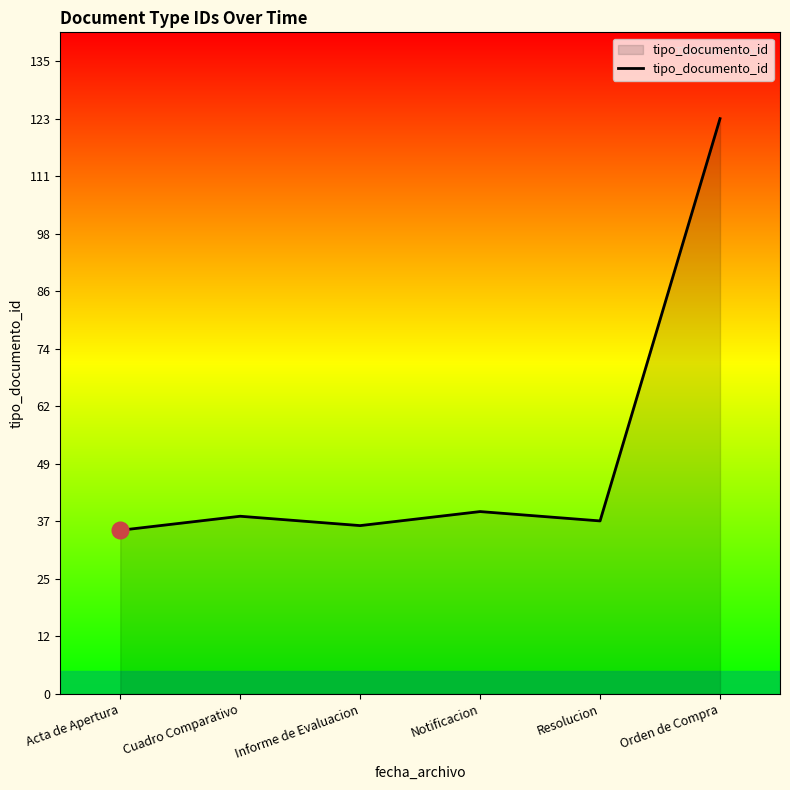

What is the approximate value at Orden de Compra?

123